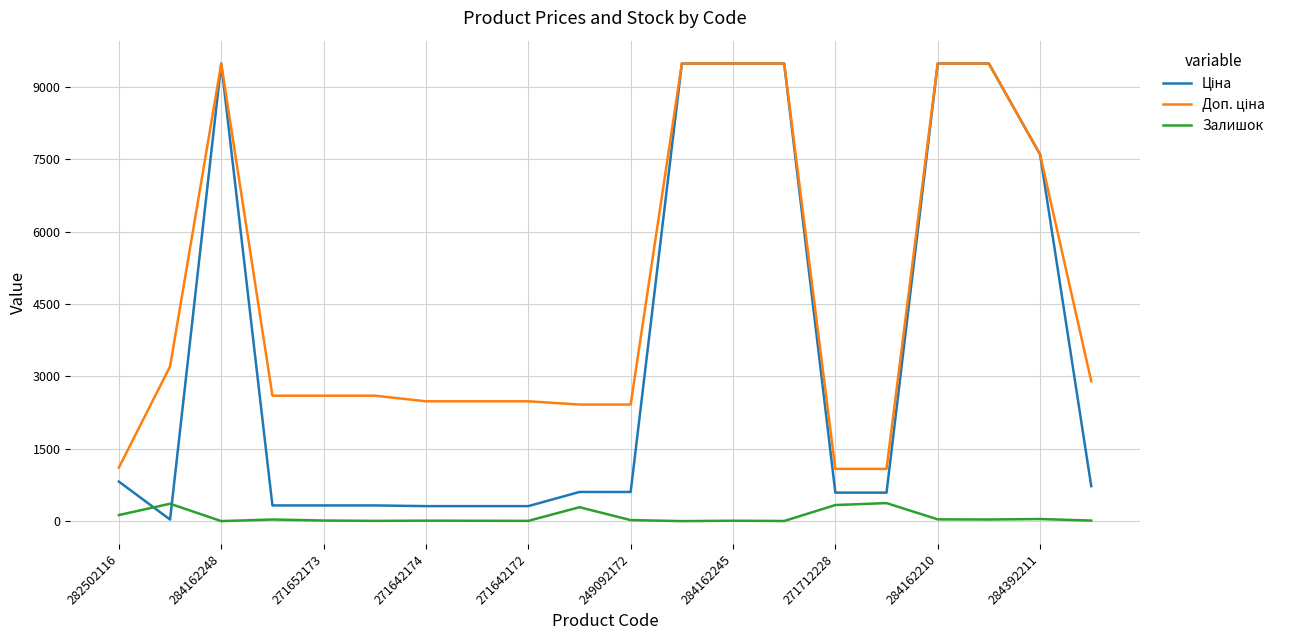

What is the greatest value displayed?

9480.1